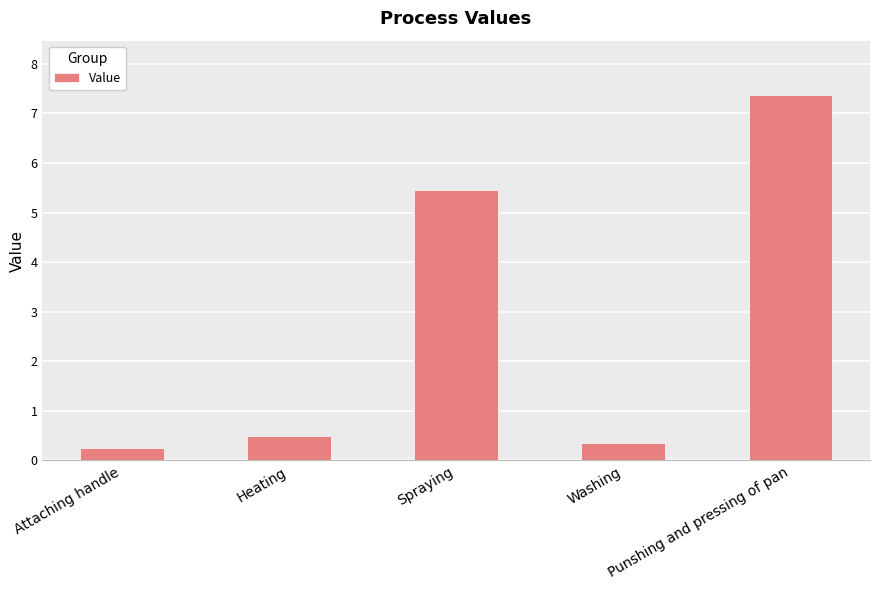

How many bars are there in total?

5